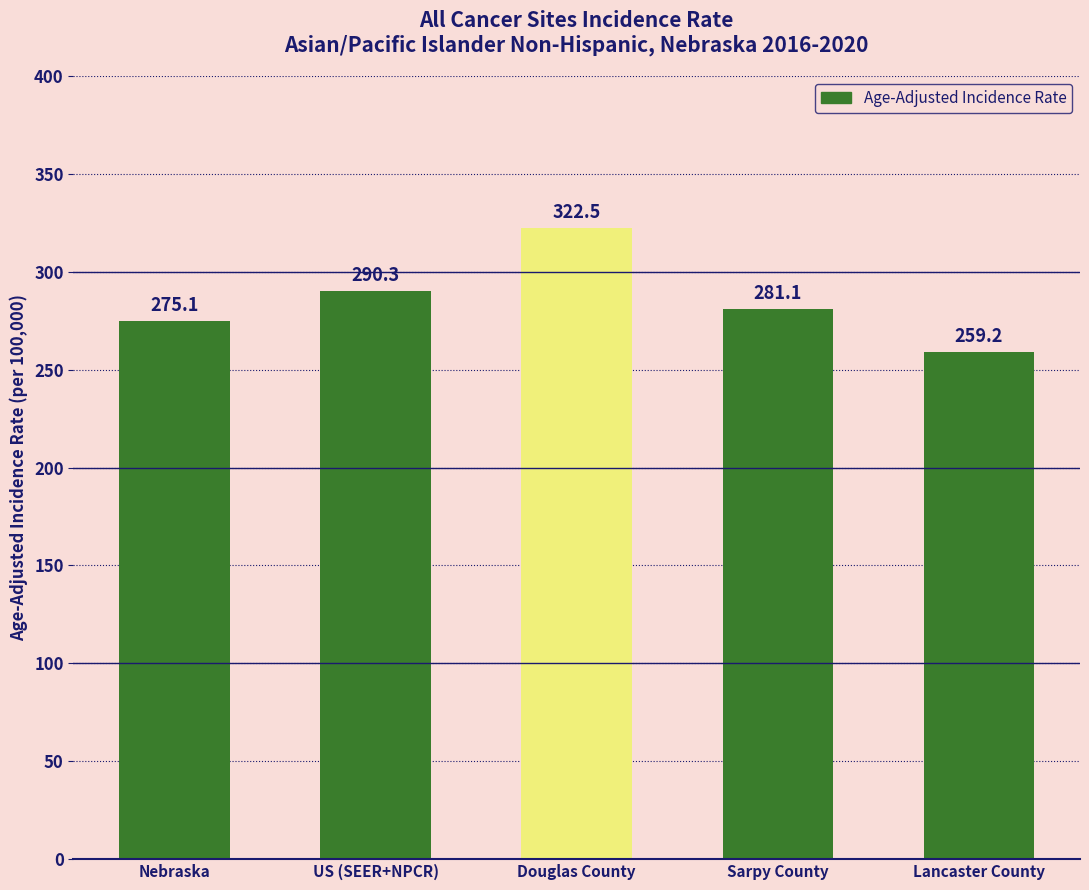

True or false: the data shows 467.6 at US (SEER+NPCR).

False